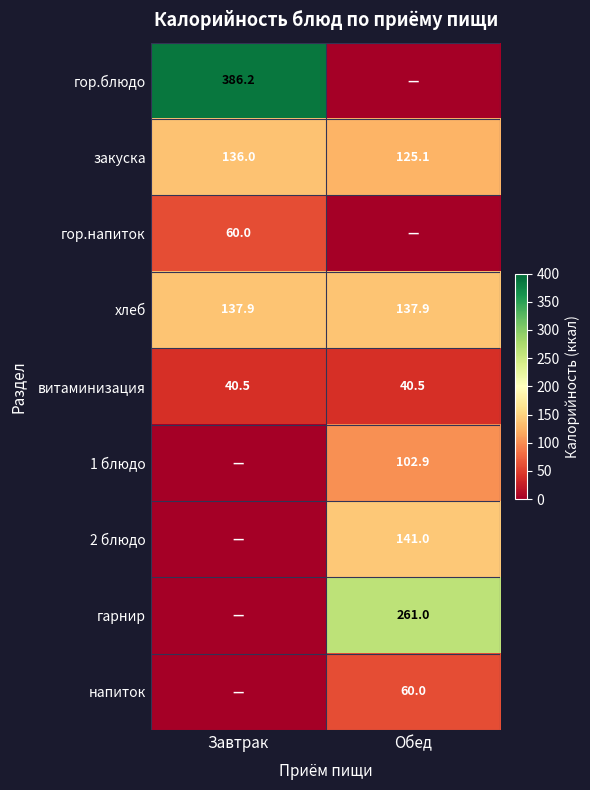

The value of закуска at Завтрак is 77.9. True or false?

False